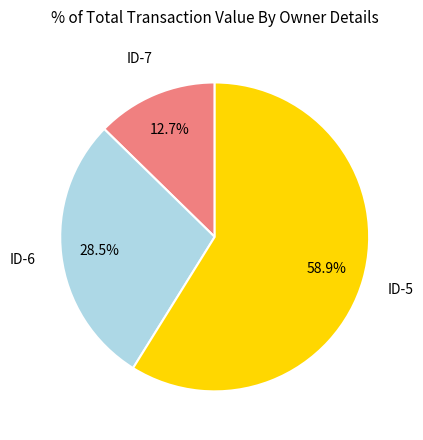

What percentage is NOT represented by ID-6?

71.5%